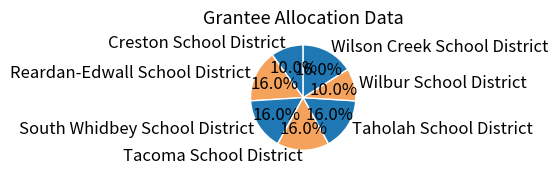

To the nearest percent, what is the combined percentage of Wilson Creek School District and South Whidbey School District?

32%